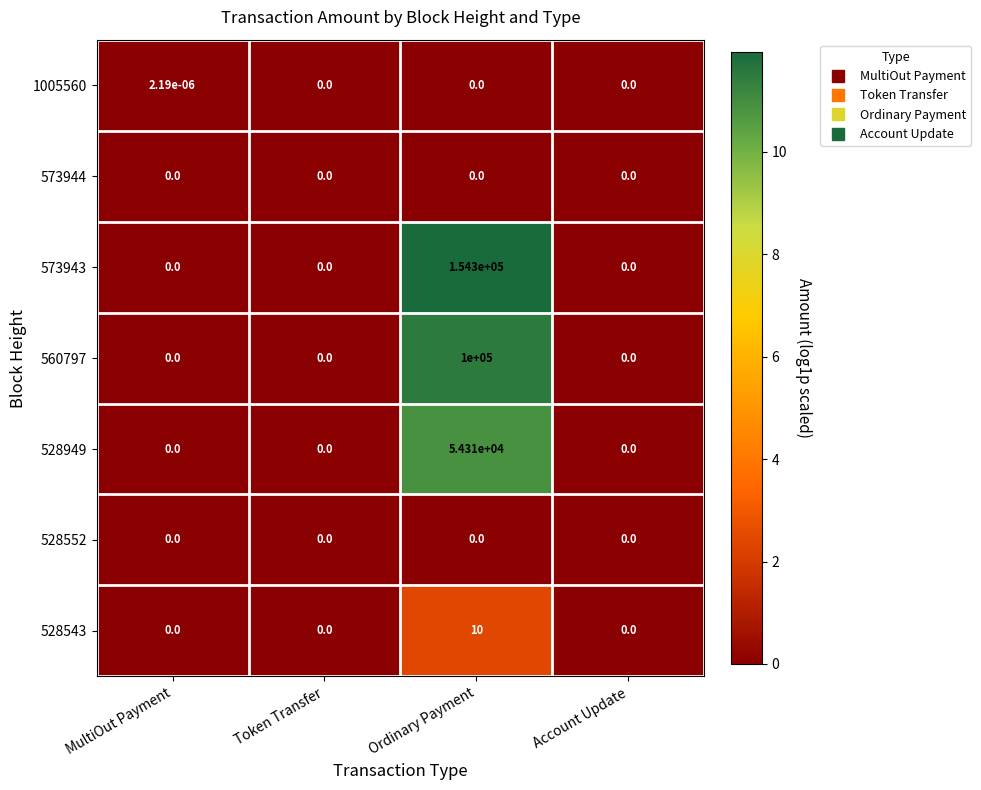

Is it true that 528949 equals 0.0 at MultiOut Payment?

True